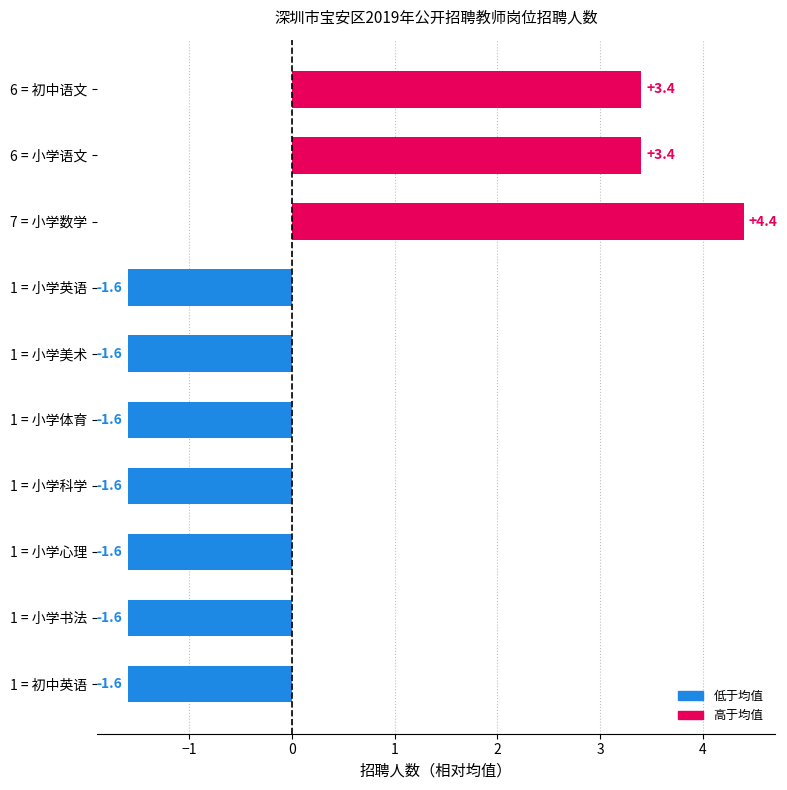

What value does the data have at 7 = 小学数学?

4.4